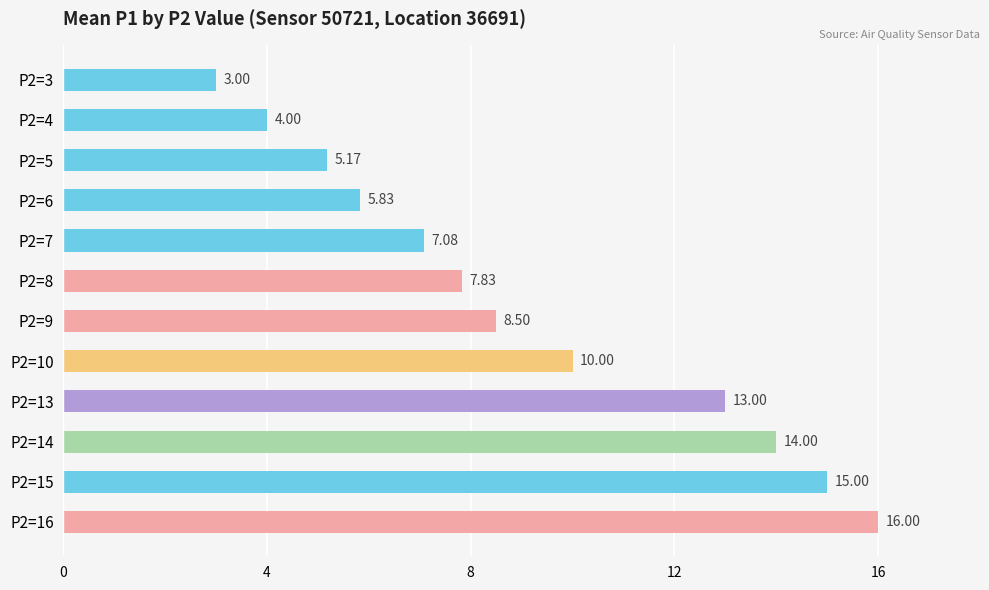

What is the change in value from P2=7 to P2=13?

+5.9